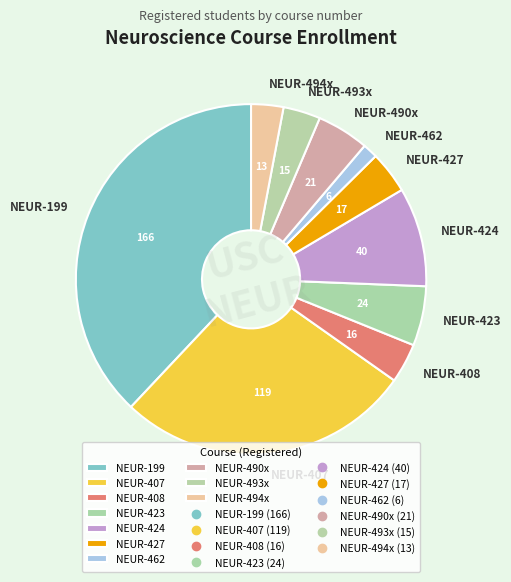

How many slices are in this pie chart?

10